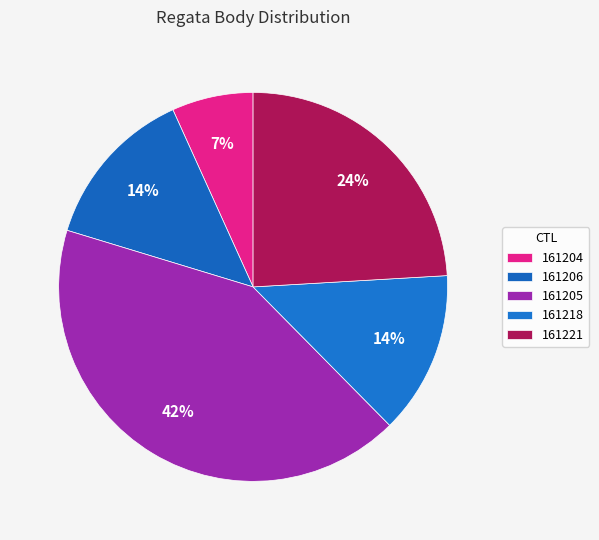

Count the number of slices in the pie.

5